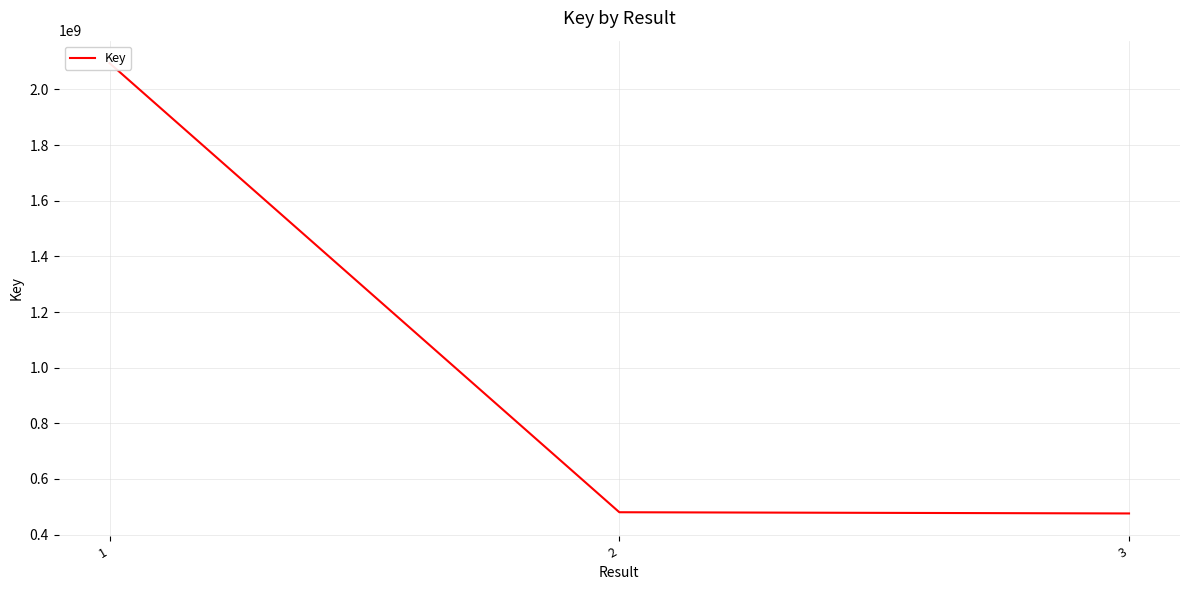

The value at 1 is 2094234582. True or false?

True